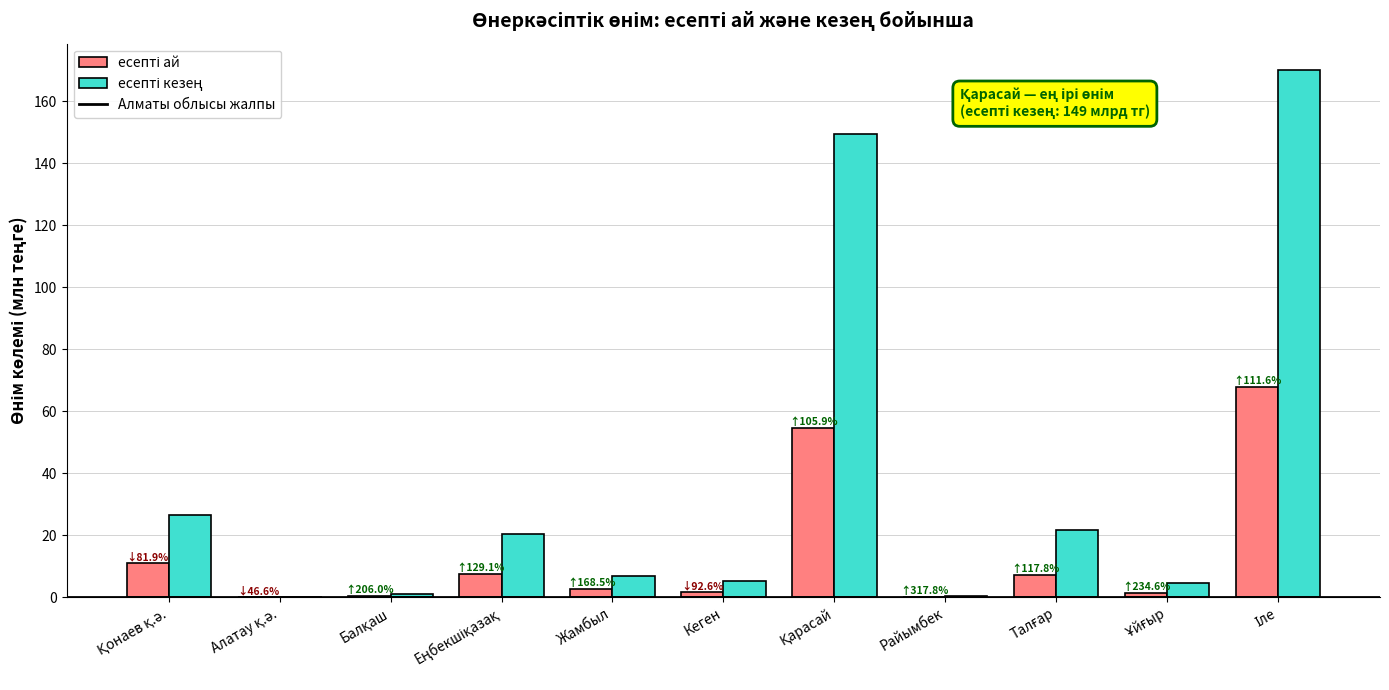

What is the greatest value displayed?

170.0